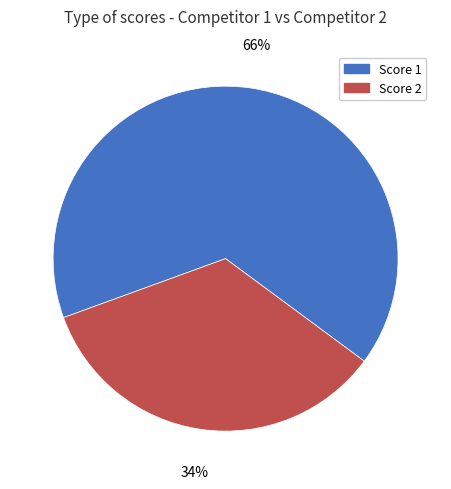

Count the number of slices in the pie.

2